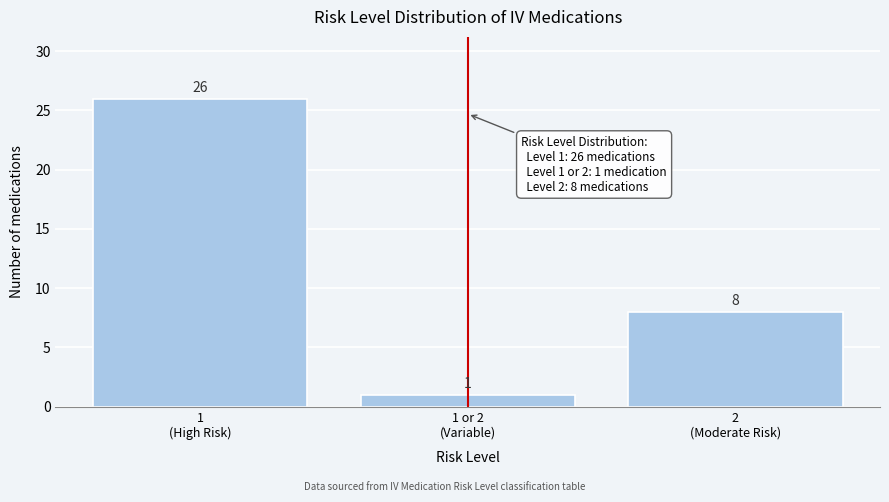

Reading left to right, list all the values displayed in this chart.

26	1	8